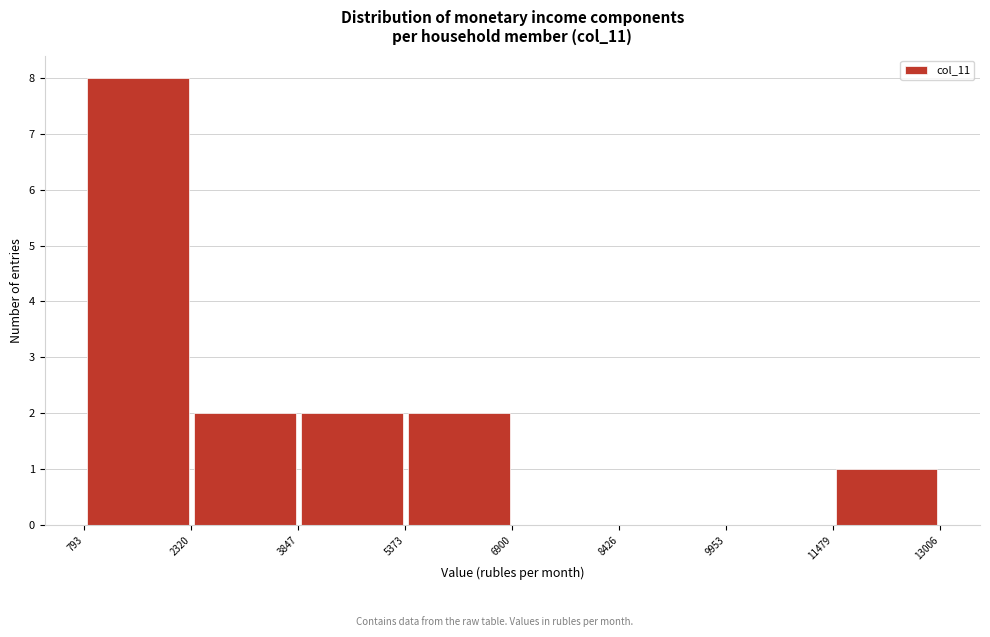

Over which range of the x-axis is the bar tallest?

793 to 2320